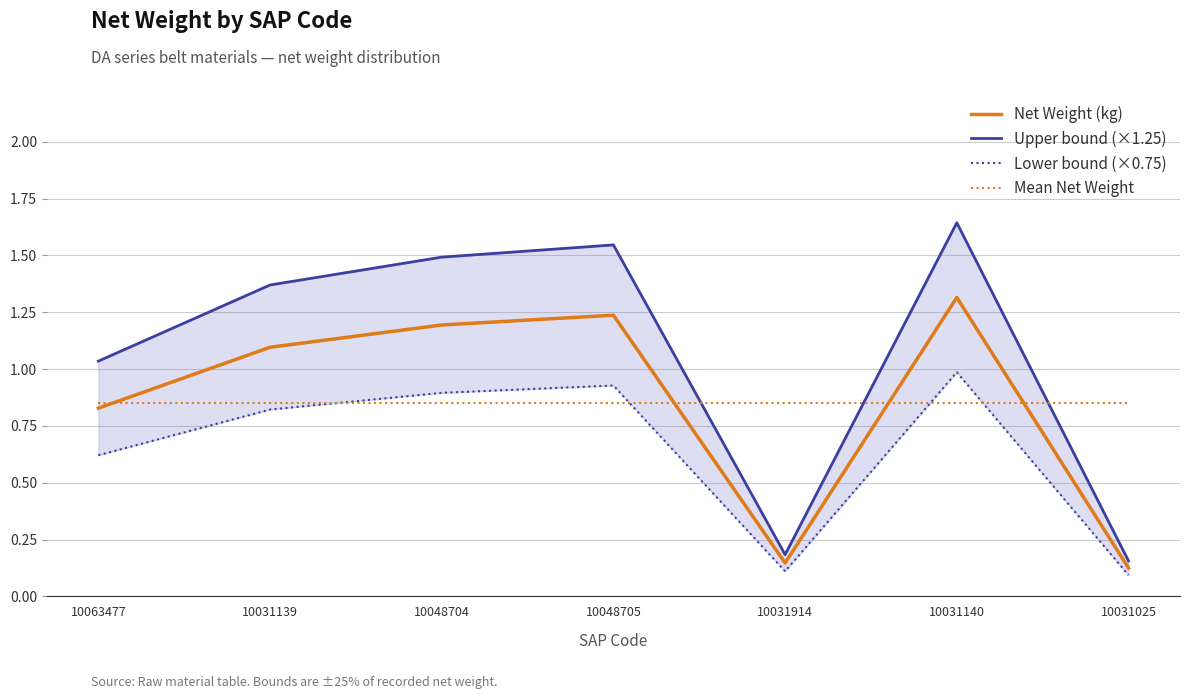

Where is Net Weight (kg) nearest to the value 0?

10031025